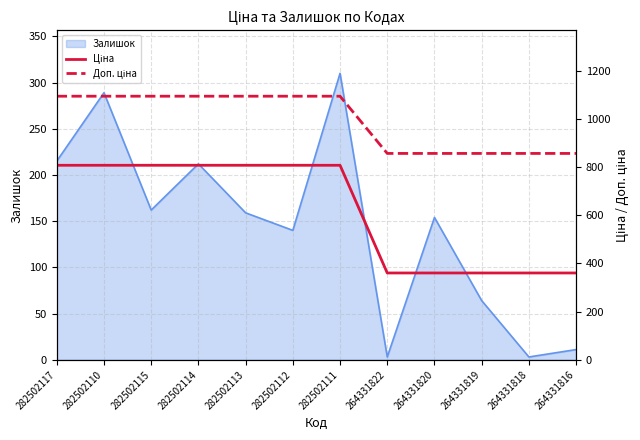

What is the maximum value for Залишок?

310